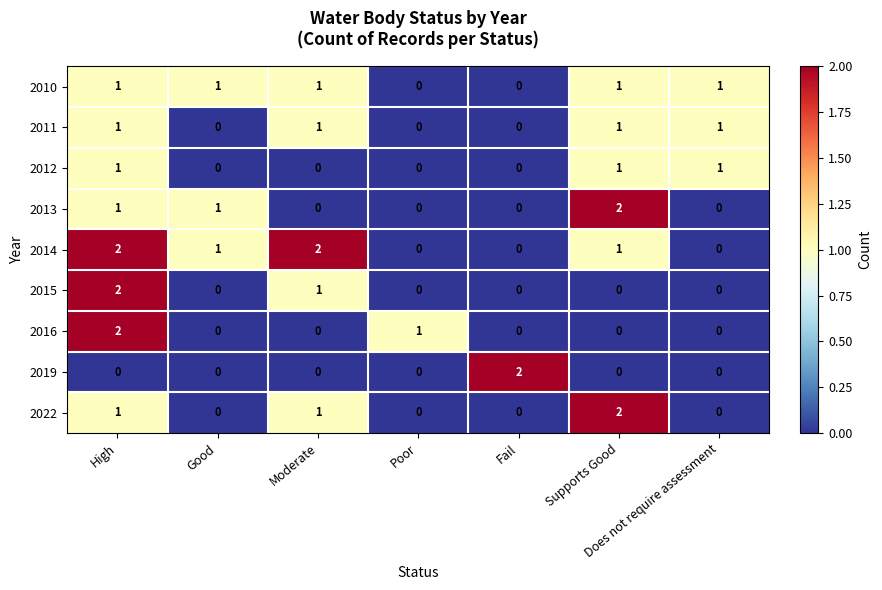

At which category is the sum across all series the highest?

High